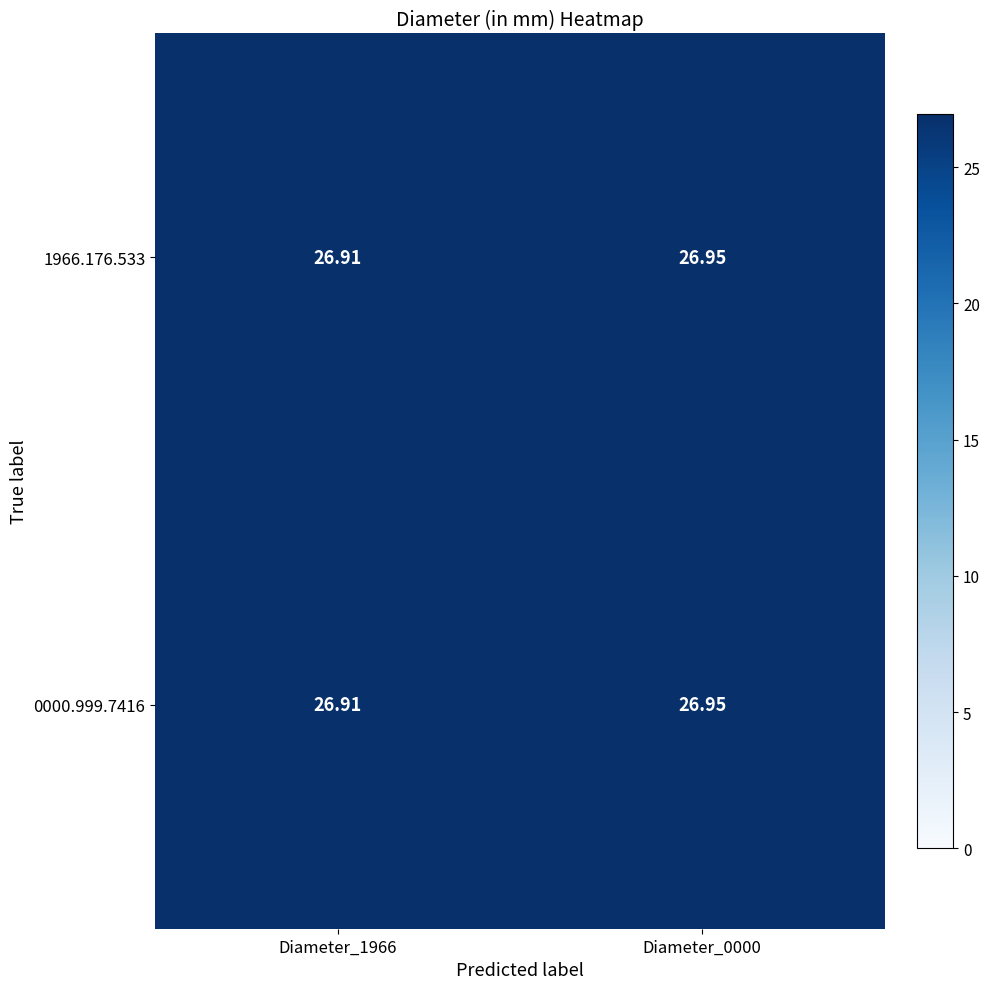

List the series in order of their peak value, highest first.

1966.176.533, 0000.999.7416